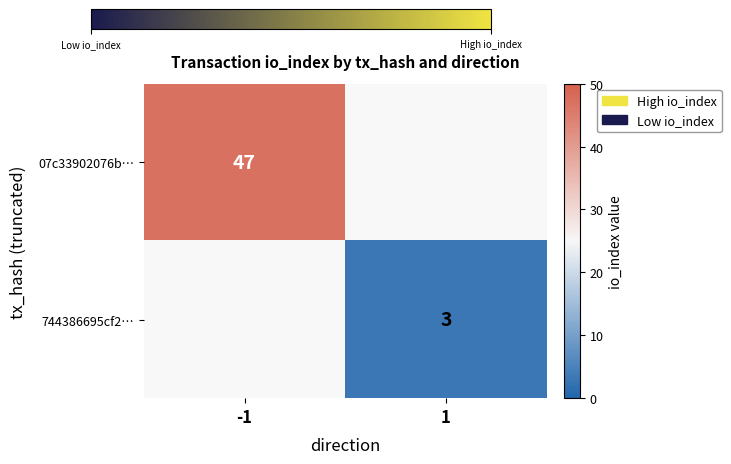

How many data points does each series have?

2